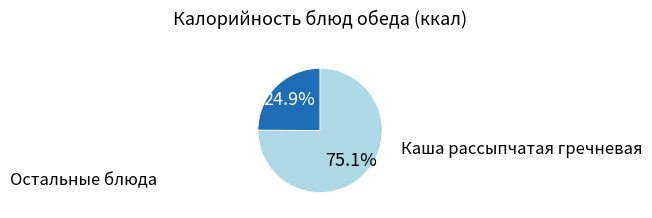

Is there a majority slice in this chart?

Yes